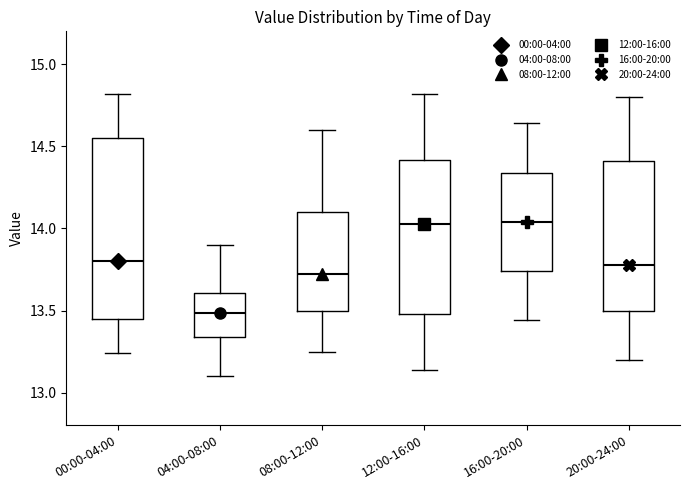

Where does the median line of the box for 16:00-20:00 sit on the y-axis? The values are not printed on the chart, so give them approximately, as read against the axis.

14.05